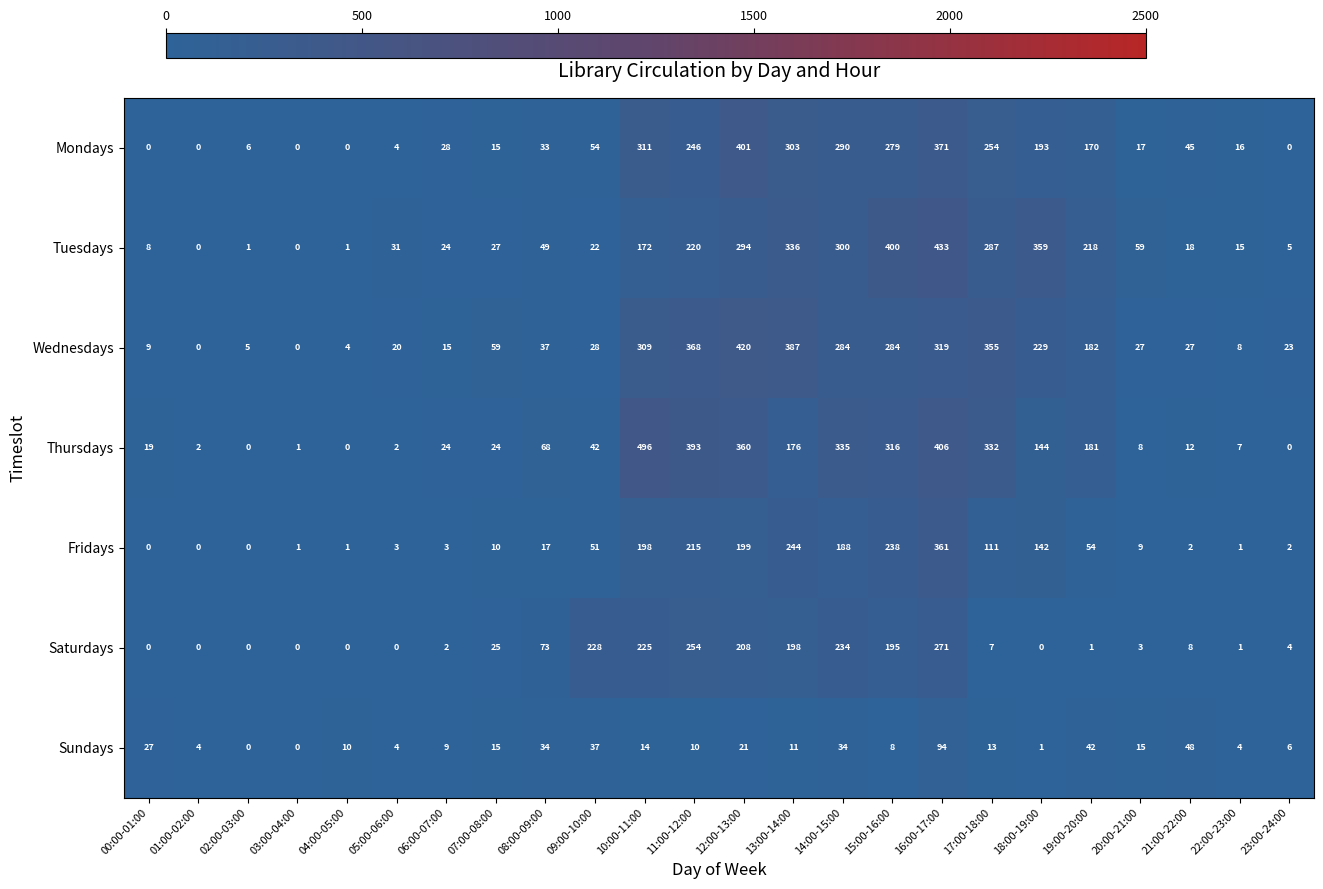

At which label is Sundays closest to 47?

21:00-22:00